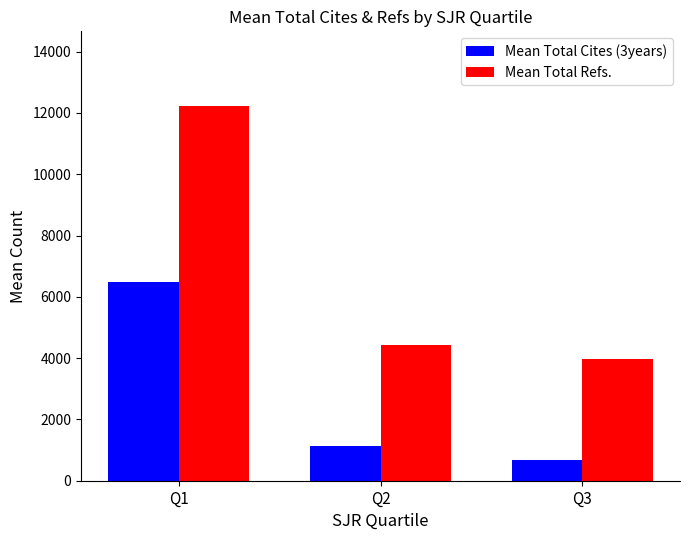

Reading left to right, list all the values displayed in this chart.

Mean Total Cites (3years): 6490.1	1117.3	678.7
Mean Total Refs.: 12217.4	4419.1	3975.3